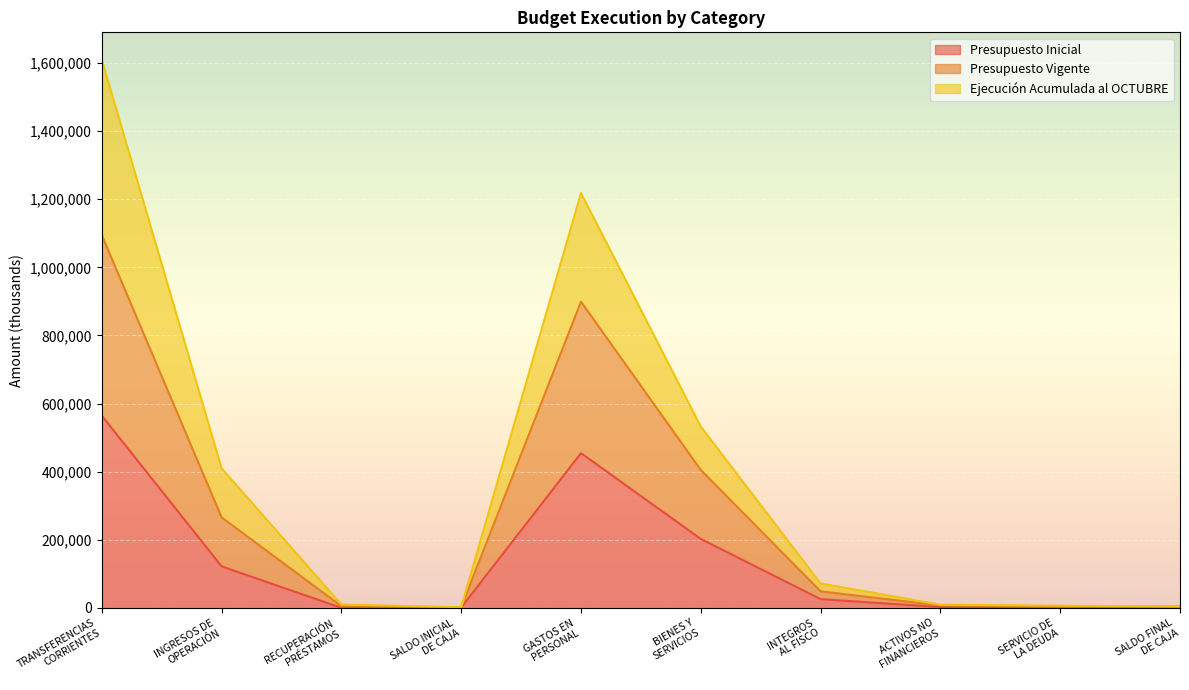

Which has a higher value, INGRESOS DE
OPERACIÓN or INTEGROS
AL FISCO?

INGRESOS DE
OPERACIÓN